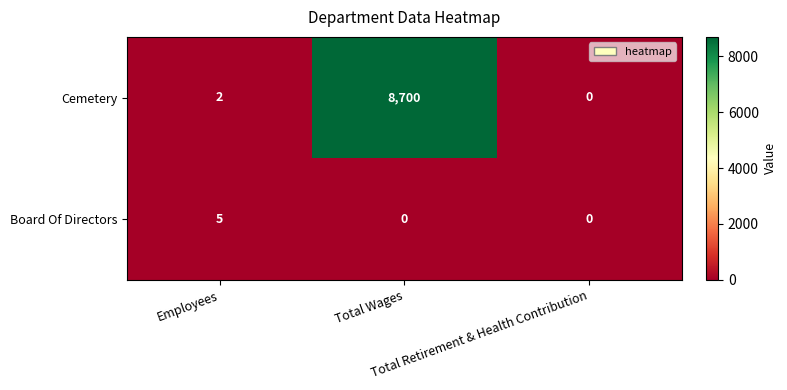

What is the difference between the highest and lowest values at Employees?

3